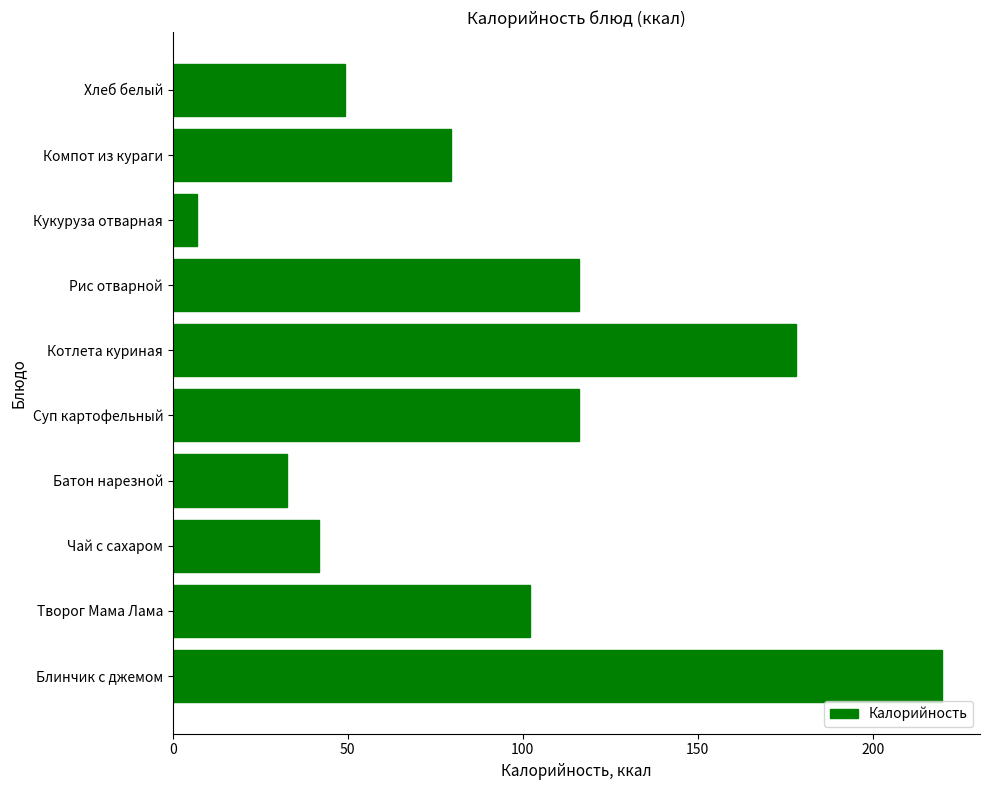

What is the difference between the second highest and second lowest values?

145.3